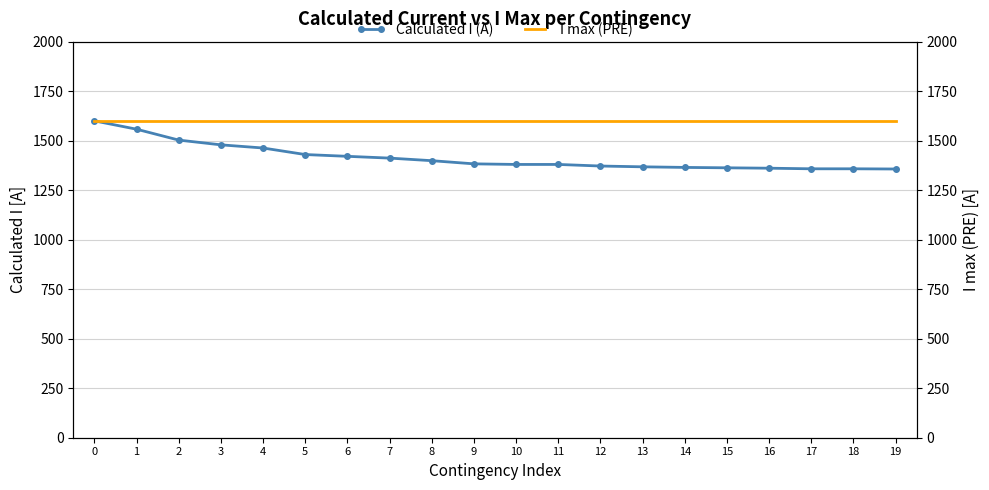

Between 6 and 17, which is larger?

6